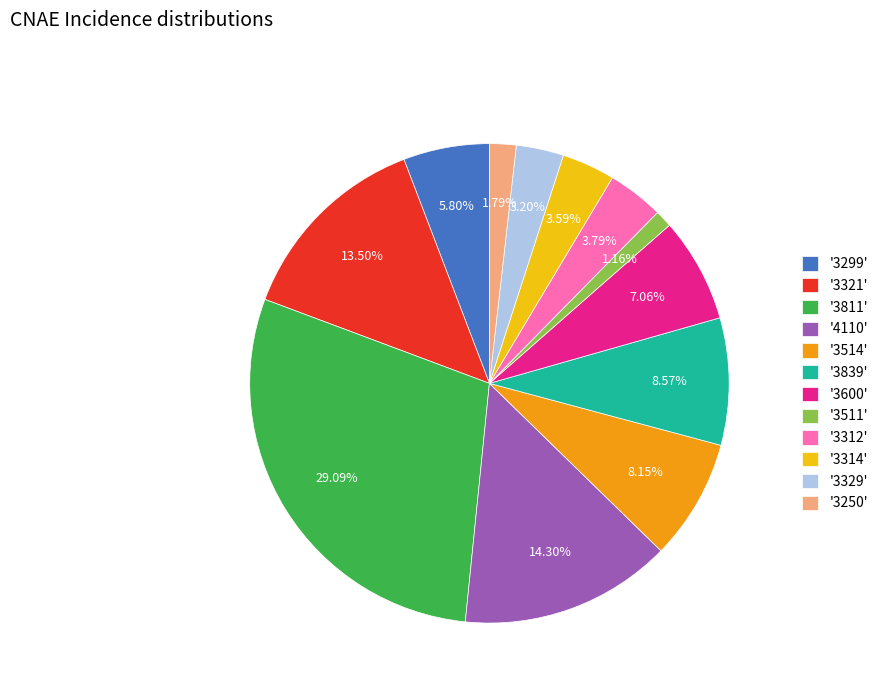

Combined, do '3600' and '3299' account for over 50%?

No